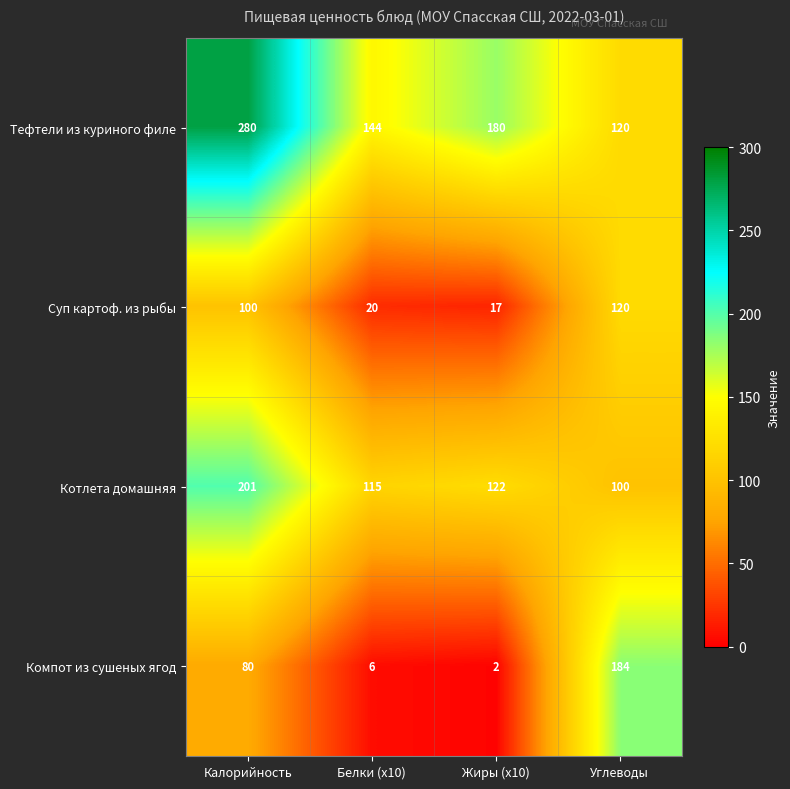

Rank the series by their maximum value, from lowest to highest.

Суп картоф. из рыбы, Компот из сушеных ягод, Котлета домашняя, Тефтели из куриного филе